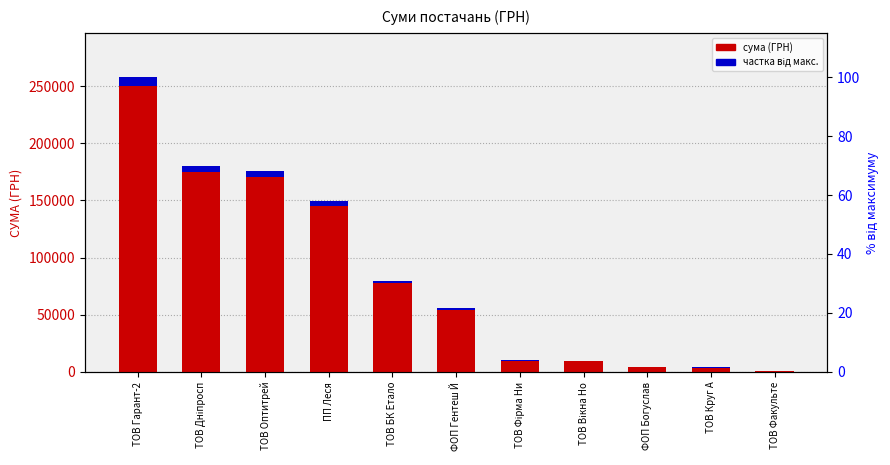

How many distinct data groups are displayed?

2